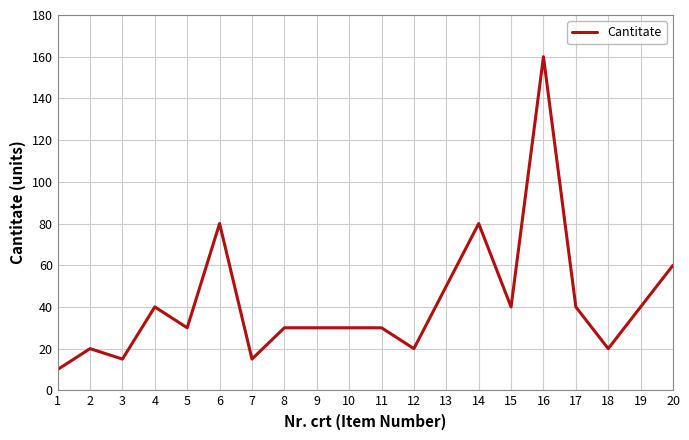

Between 6 and 3, which is larger?

6